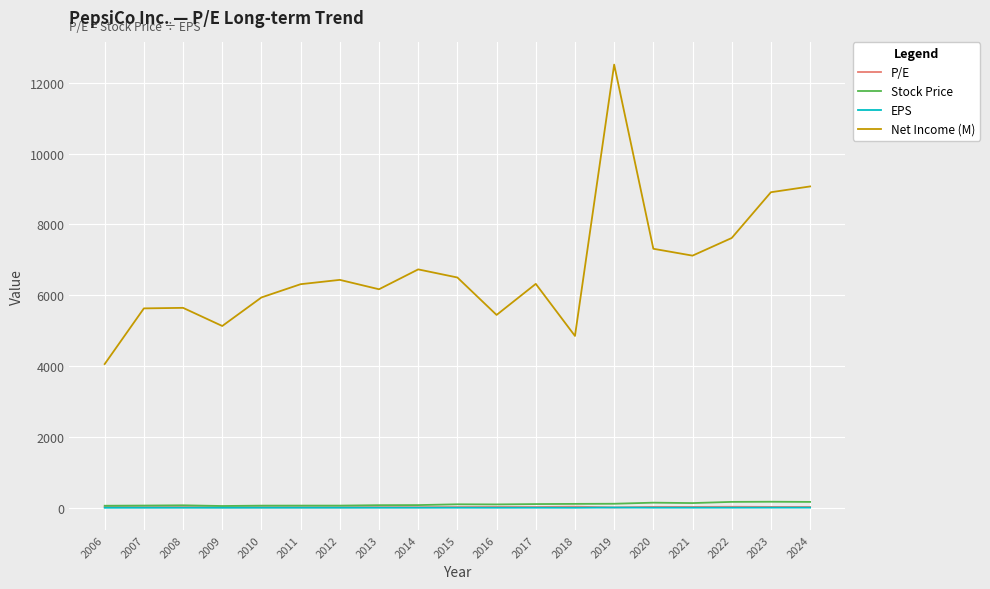

Which series has the widest spread of values?

Net Income (M)